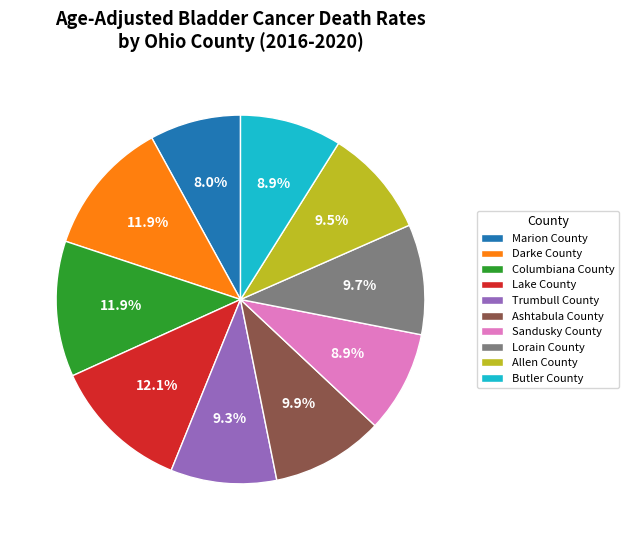

To the nearest percent, what is the average slice percentage?

10%